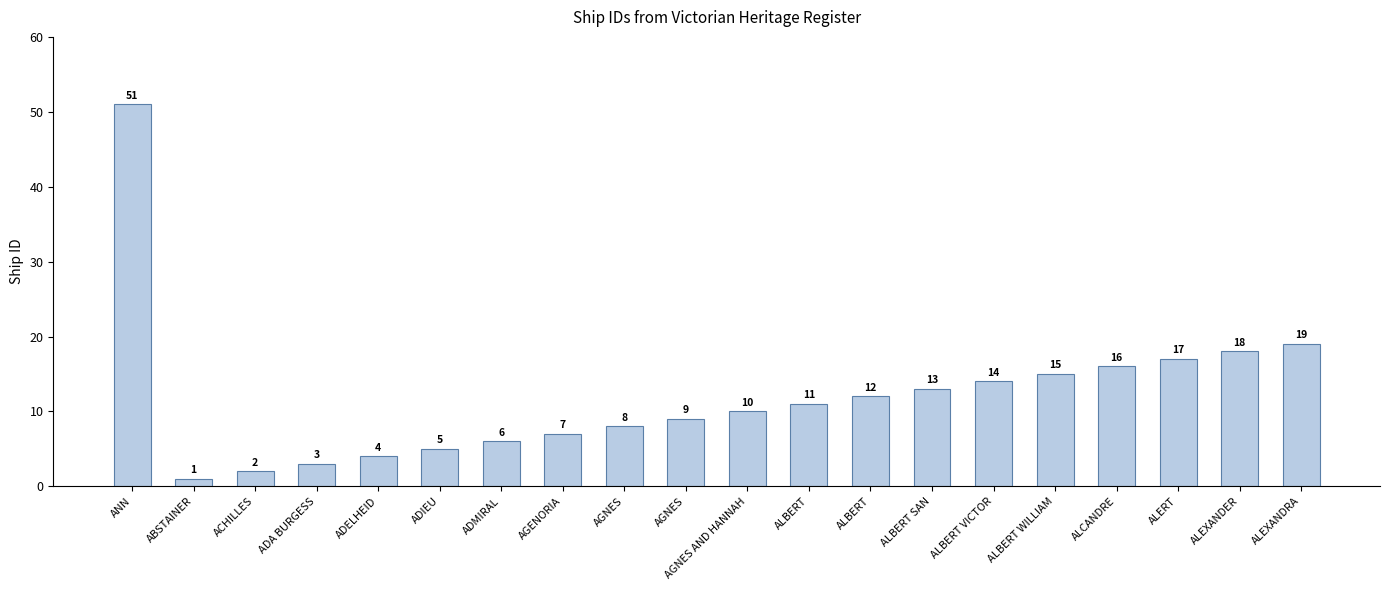

List the labels in order of value, smallest first.

ABSTAINER, ACHILLES, ADA BURGESS, ADELHEID, ADIEU, ADMIRAL, AGENORIA, AGNES, AGNES, AGNES AND HANNAH, ALBERT, ALBERT, ALBERT SAN, ALBERT VICTOR, ALBERT WILLIAM, ALCANDRE, ALERT, ALEXANDER, ALEXANDRA, ANN